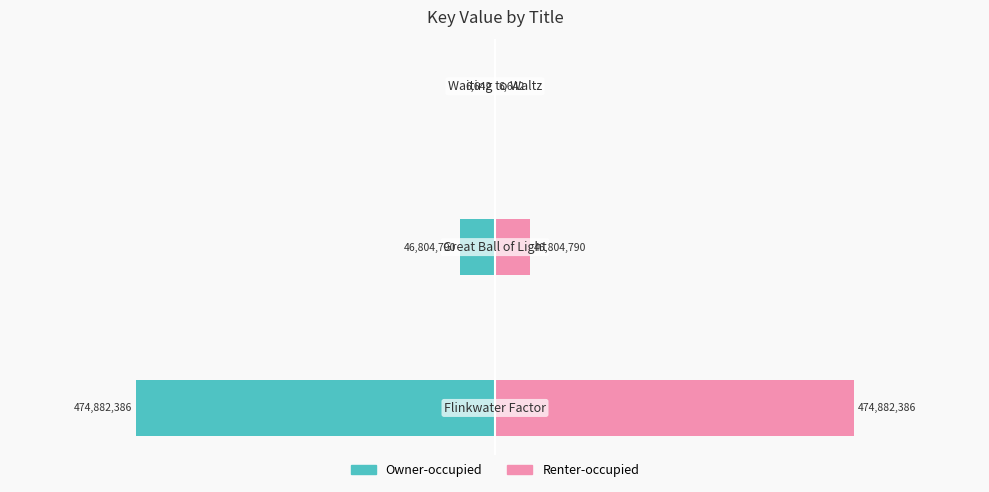

Reading left to right, transcribe all the data shown in this chart.

Owner-occupied: -474882386	-46804790	-6642
Renter-occupied: 474882386	46804790	6642